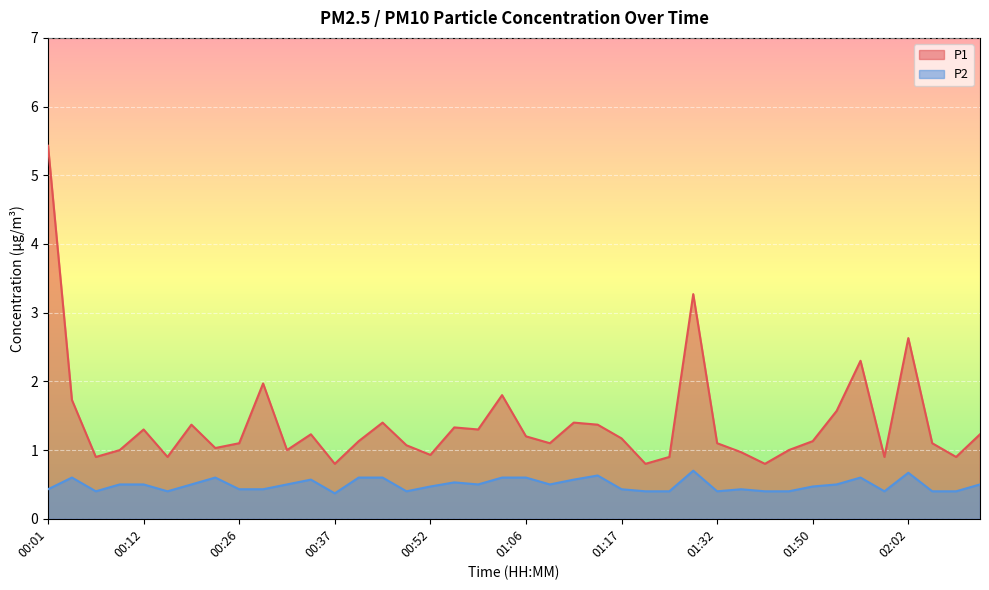

Which category has the highest value across all series?

00:01